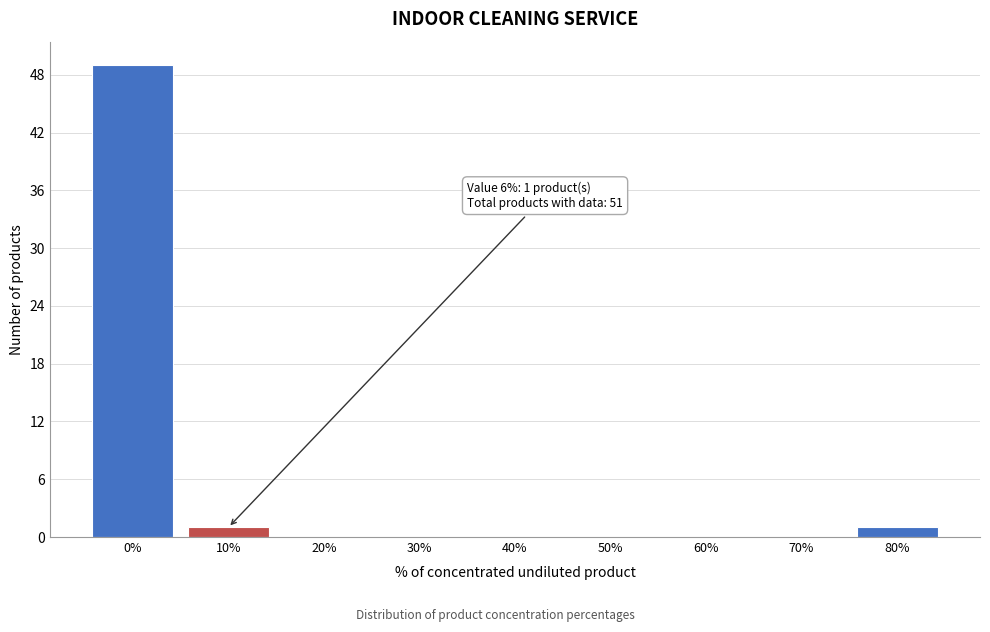

Which range on the x-axis has the tallest bar?

-5 to 5